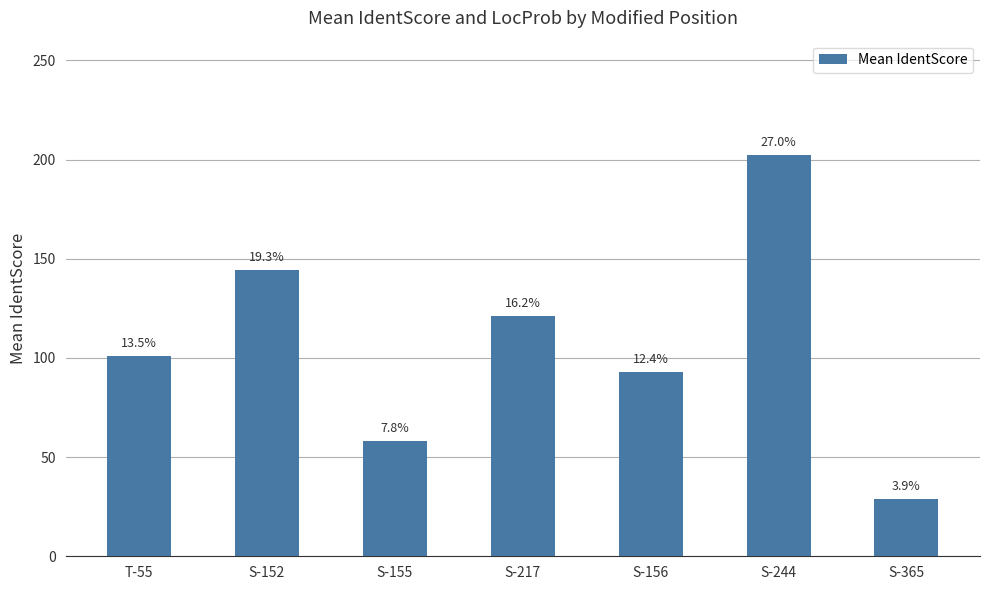

Which has a higher value, S-244 or T-55?

S-244